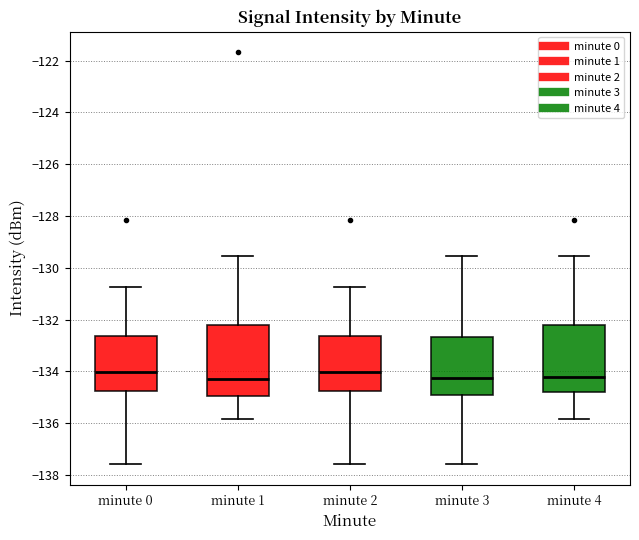

Reading left to right, transcribe this box plot: for each box, give where its median line is, the range the box spans, and where its two whiskers end, as read against the y-axis. The values are not printed on the chart, so give them approximately, as read against the axis.

minute 0: median -134.0, box -134.8 to -132.6, whiskers -137.6 to -130.8
minute 1: median -134.2, box -135.0 to -132.2, whiskers -135.8 to -129.6
minute 2: median -134.0, box -134.8 to -132.6, whiskers -137.6 to -130.8
minute 3: median -134.2, box -134.8 to -132.6, whiskers -137.6 to -129.6
minute 4: median -134.2, box -134.8 to -132.2, whiskers -135.8 to -129.6